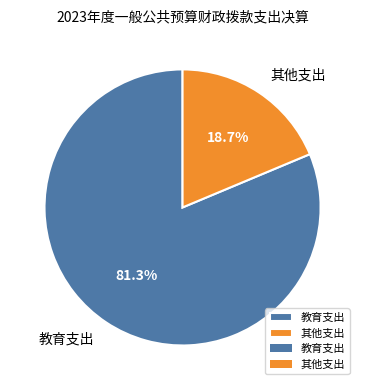

Is it true that 教育支出 is 81% of the pie?

True